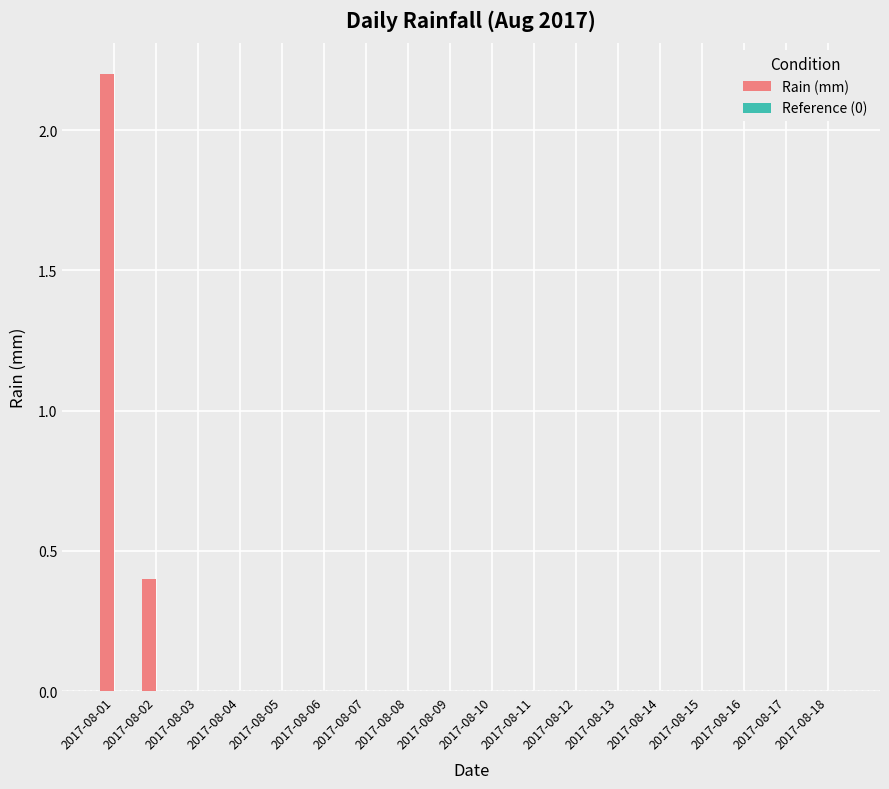

Is it true that the value at 2017-08-07 is 0.9?

False